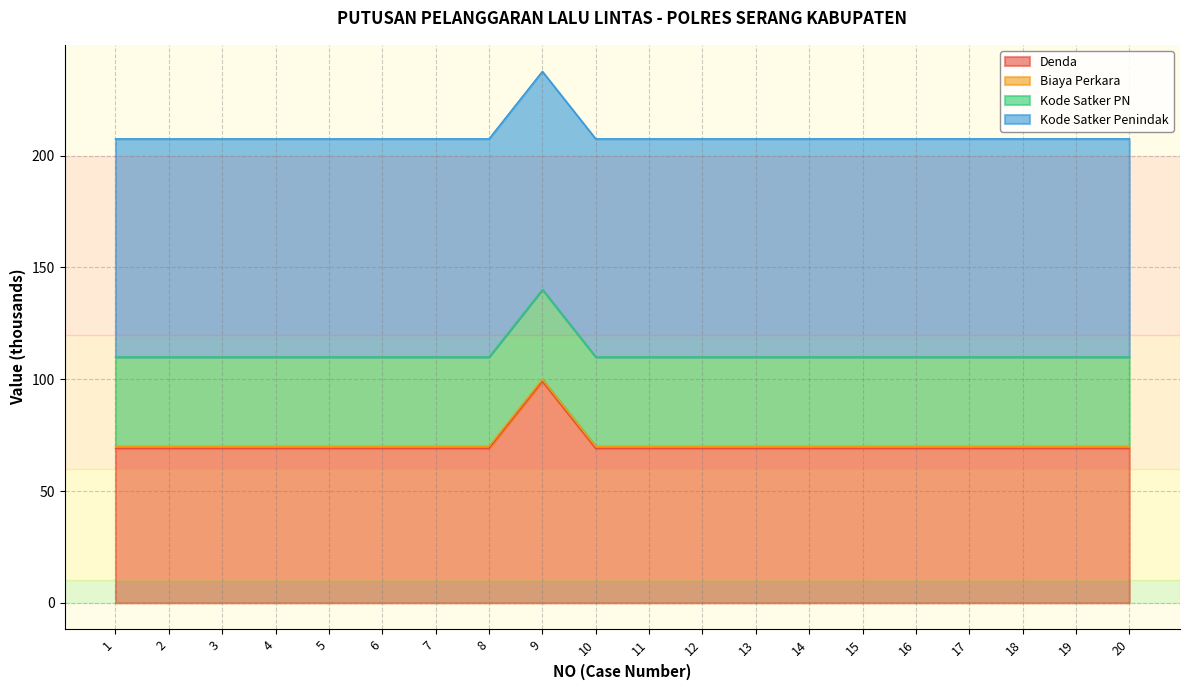

What is the highest value of the Denda series?

99.0